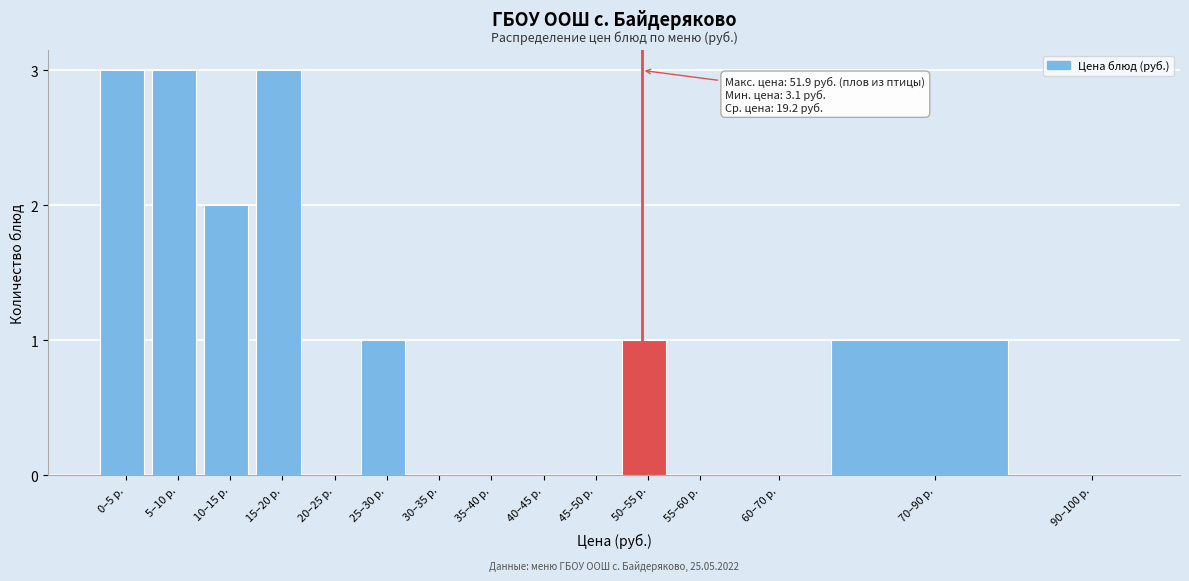

Reading left to right, list all the values displayed in this chart.

0–5 р.=3	5–10 р.=3	10–15 р.=2	15–20 р.=3	20–25 р.=0	25–30 р.=1	30–35 р.=0	35–40 р.=0	40–45 р.=0	45–50 р.=0	50–55 р.=1	55–60 р.=0	60–70 р.=0	70–90 р.=1	90–100 р.=0